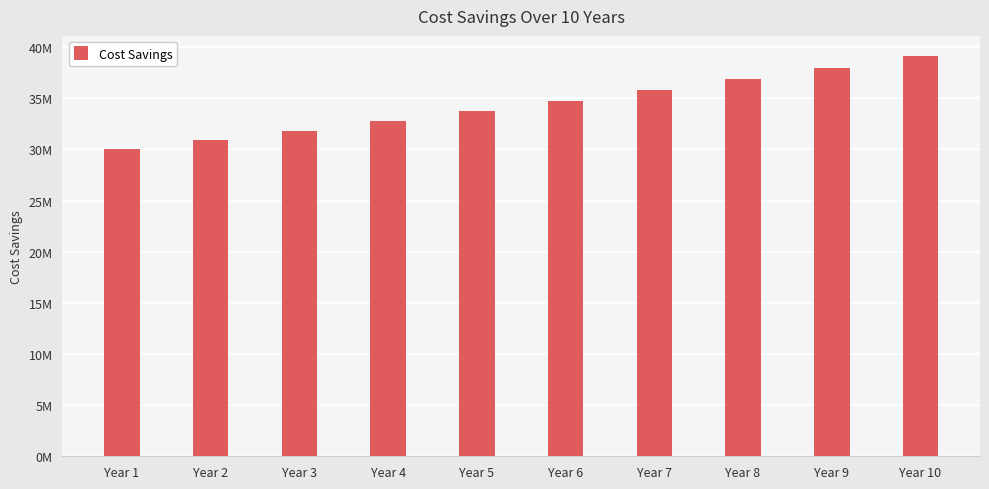

Rank the categories by value from lowest to highest.

Year 1, Year 2, Year 3, Year 4, Year 5, Year 6, Year 7, Year 8, Year 9, Year 10